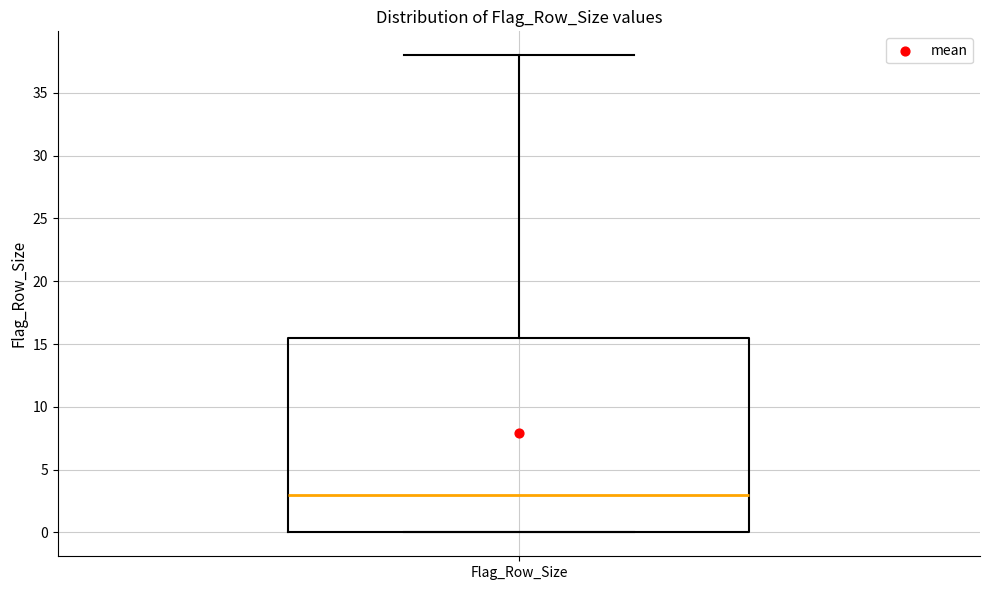

Read this box plot against the y-axis: the position of the median line, the range covered by the box, and the ends of both whiskers. The values are not printed on the chart, so give them approximately, as read against the axis.

median 3.0, box 0.0 to 15.5, whiskers 0.0 to 38.0